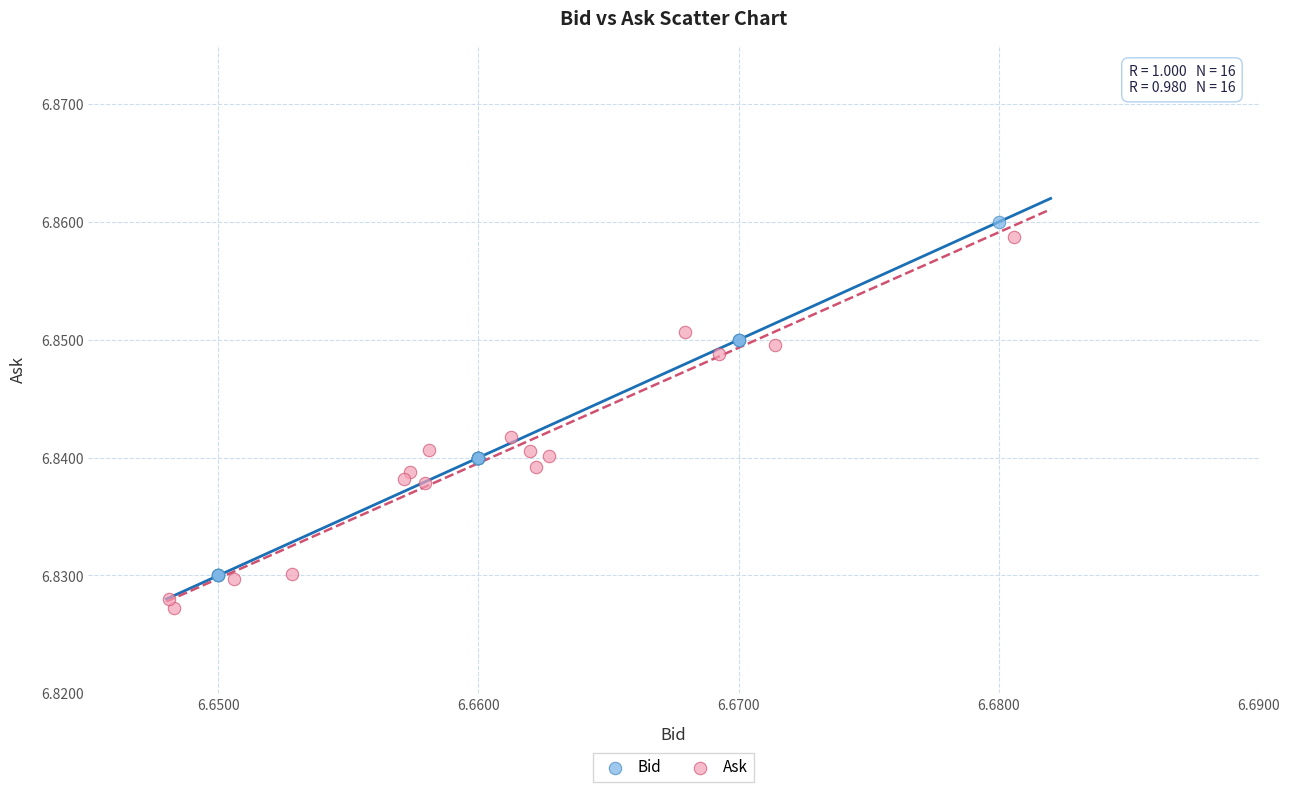

Which series contains the highest Y value?

Bid